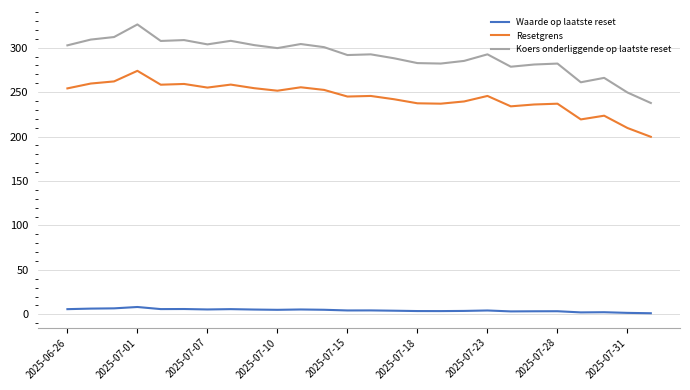

Which series has the largest range (max minus min)?

Koers onderliggende op laatste reset